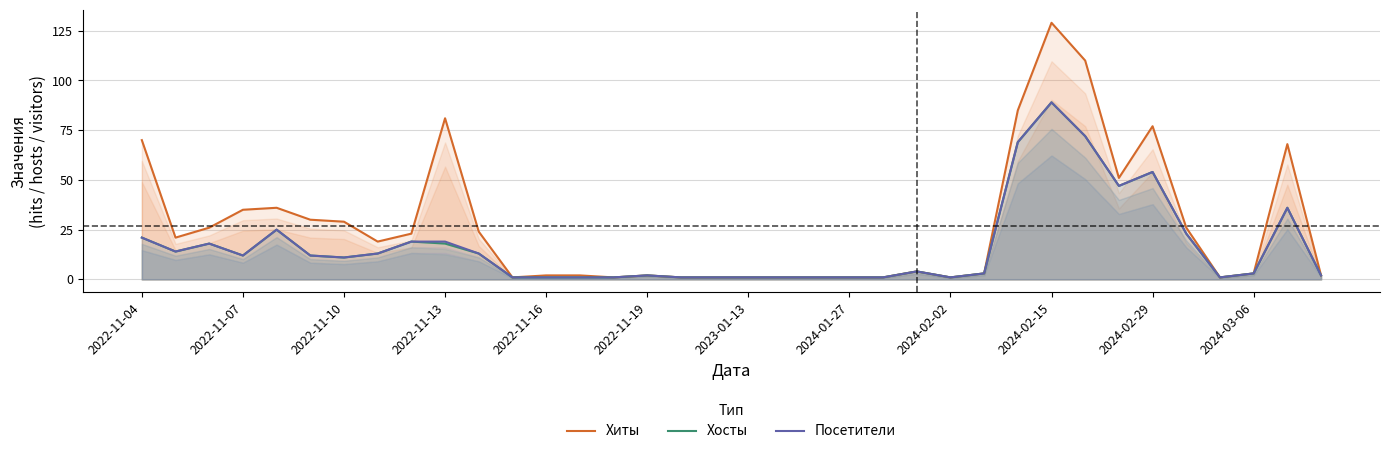

How many lines are shown in the chart?

3